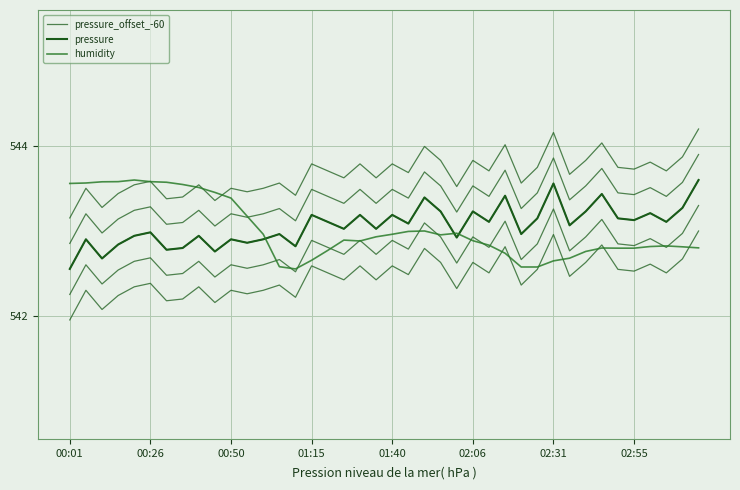

Which series has the largest range (max minus min)?

pressure_offset_-60